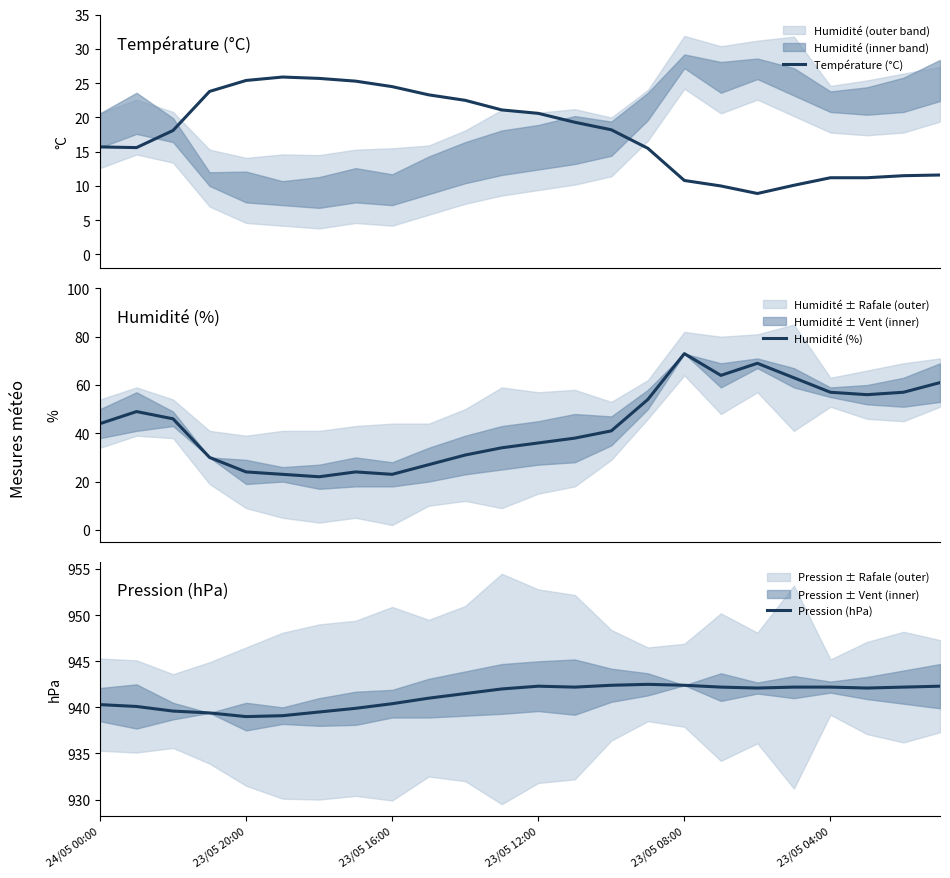

Does the chart have visible grid lines?

No